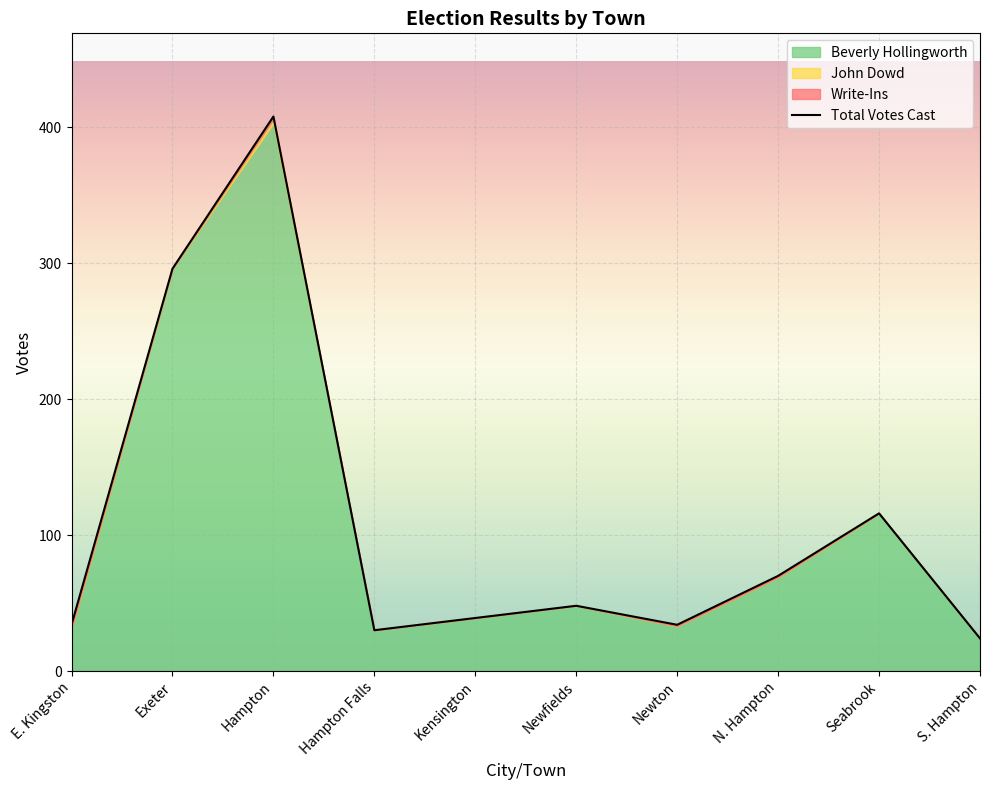

List the labels in order of Total Votes Cast value, largest first.

Hampton, Exeter, Seabrook, N. Hampton, Newfields, Kensington, E. Kingston, Newton, Hampton Falls, S. Hampton